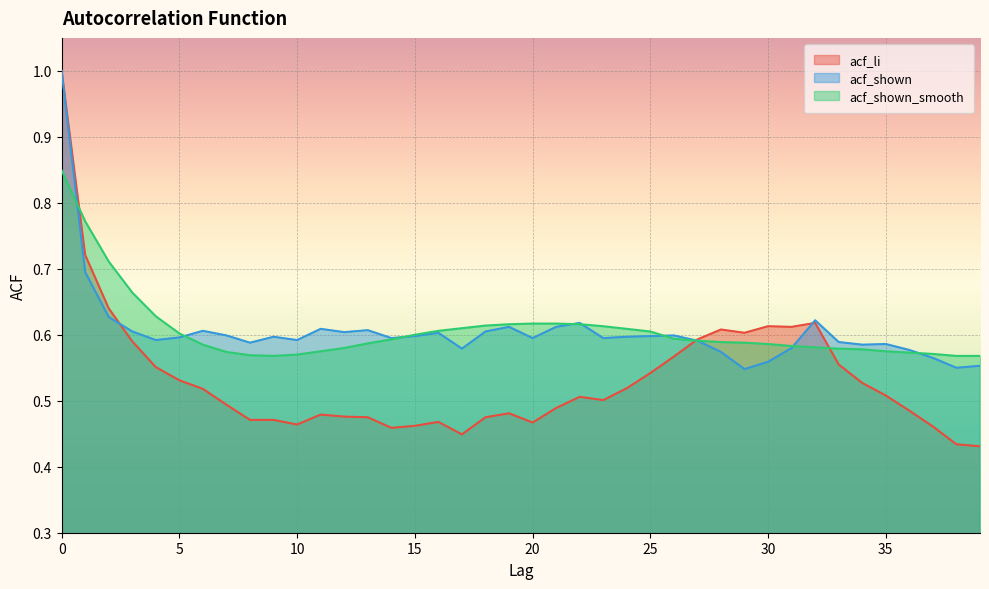

Where is the first local maximum for acf_shown?

6